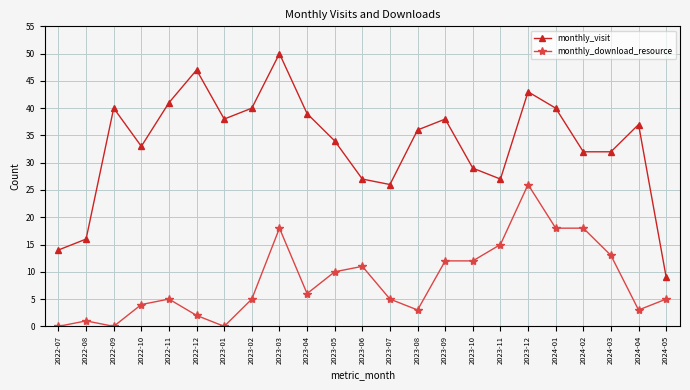

The value of monthly_download_resource at 2024-04 is 3. True or false?

True